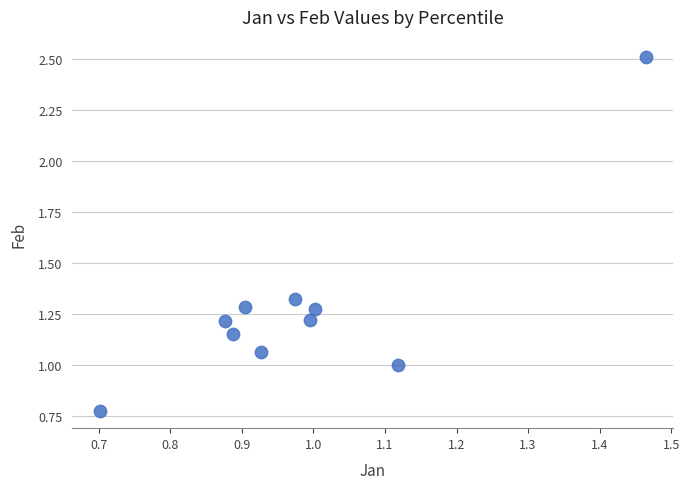

What is the average X value?

1.0